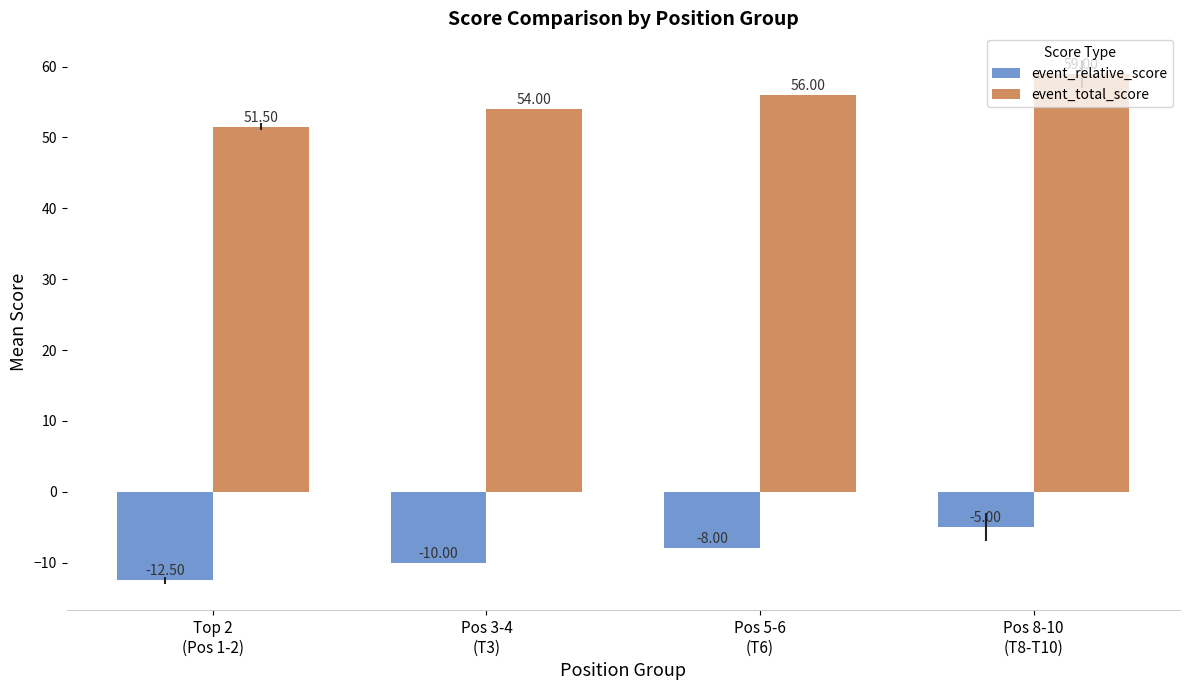

What is the difference between the event_relative_score values at Pos 3-4
(T3) and Pos 8-10
(T8-T10)?

5.0